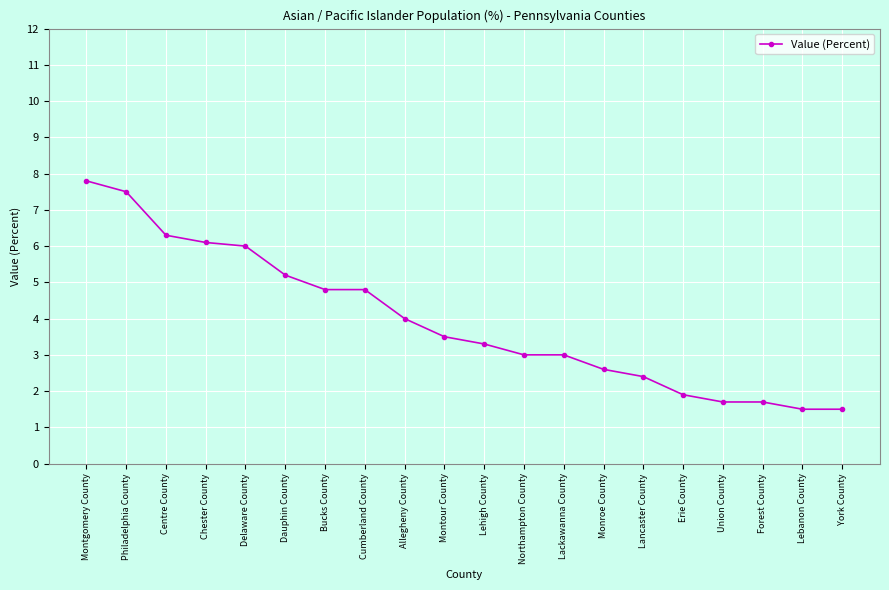

Where is the data nearest to the value 4?

Allegheny County